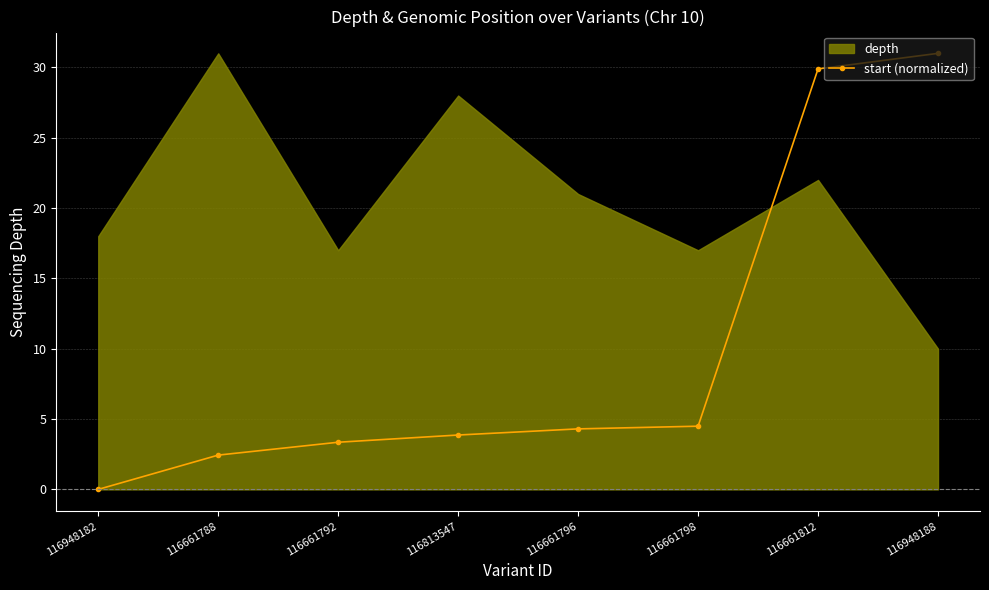

What is the average value?

9.9